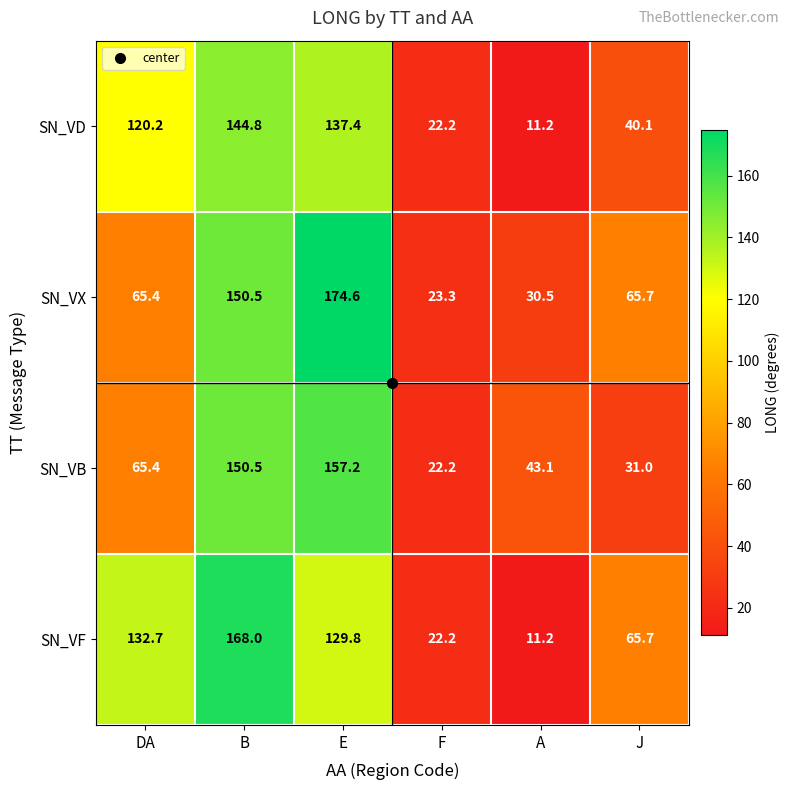

What is the sum of the SN_VF values at J and F?

87.9